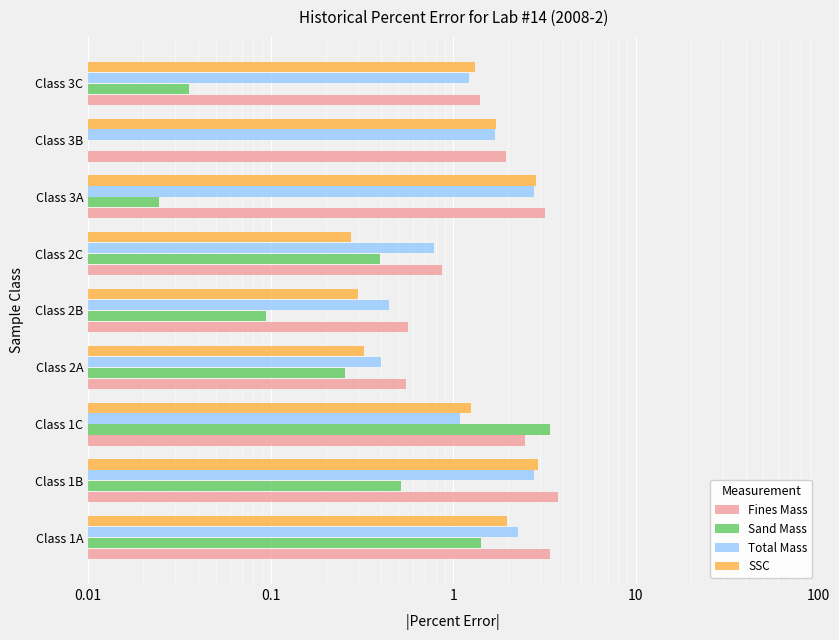

What is the difference between the maximum and minimum values in the Sand Mass series?

3.4